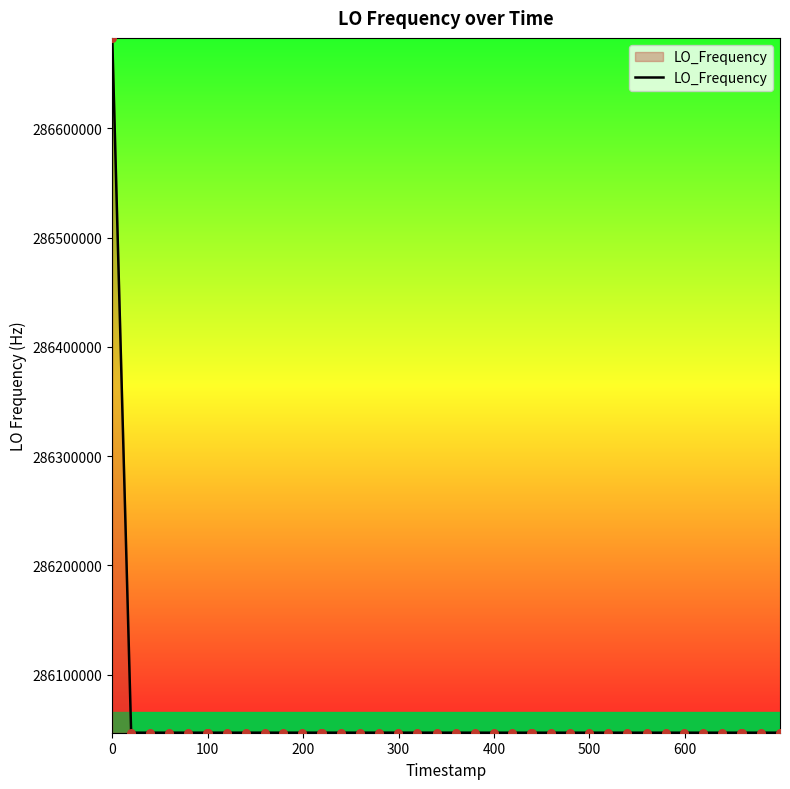

What is the minimum value shown in the chart?

286046986.7